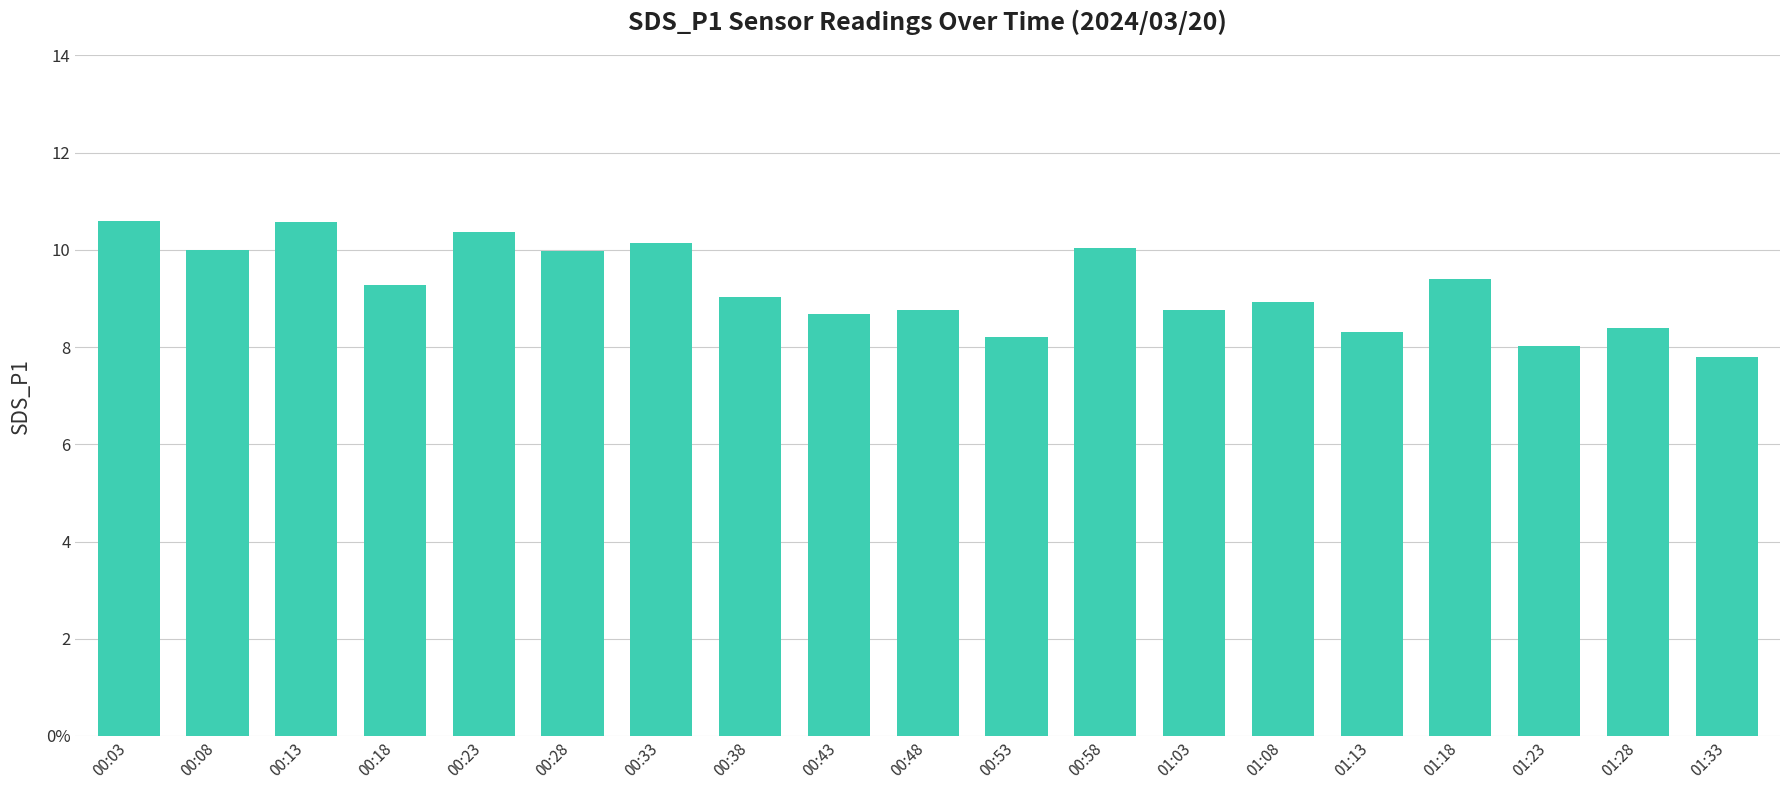

List the labels in order of value, smallest first.

01:33, 01:23, 00:53, 01:13, 01:28, 00:43, 00:48, 01:03, 01:08, 00:38, 00:18, 01:18, 00:28, 00:08, 00:58, 00:33, 00:23, 00:13, 00:03